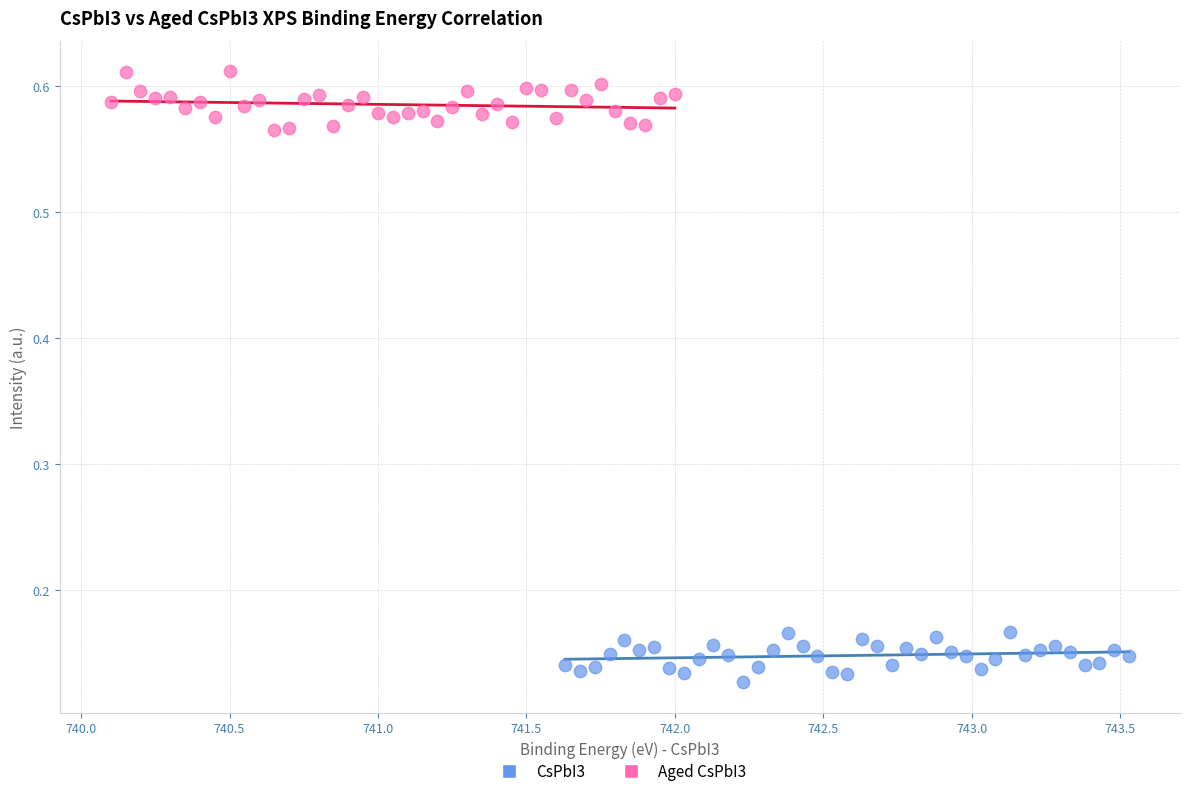

Which series reaches the minimum Y coordinate?

CsPbI3